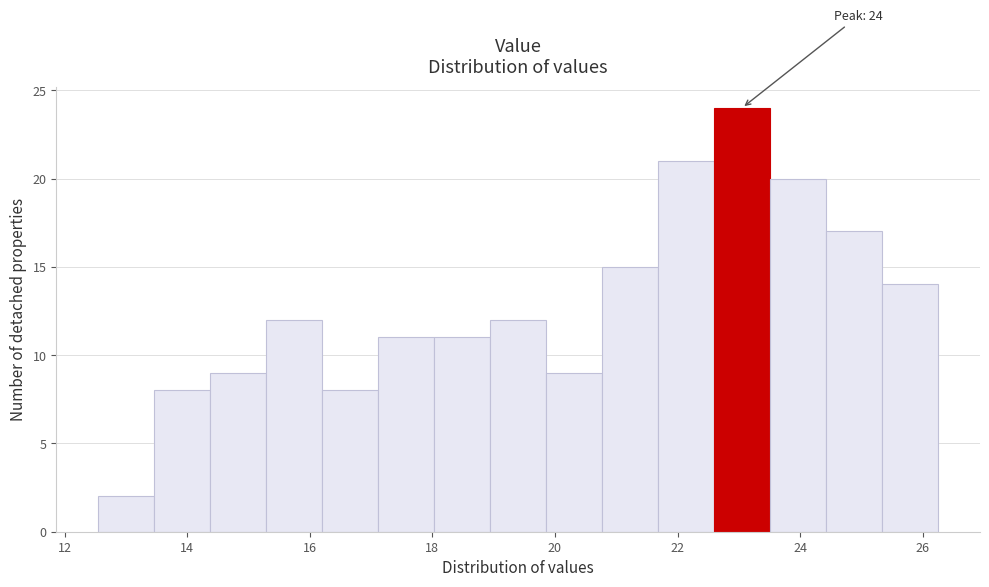

Over which range of the x-axis is the bar tallest?

22.6 to 23.6